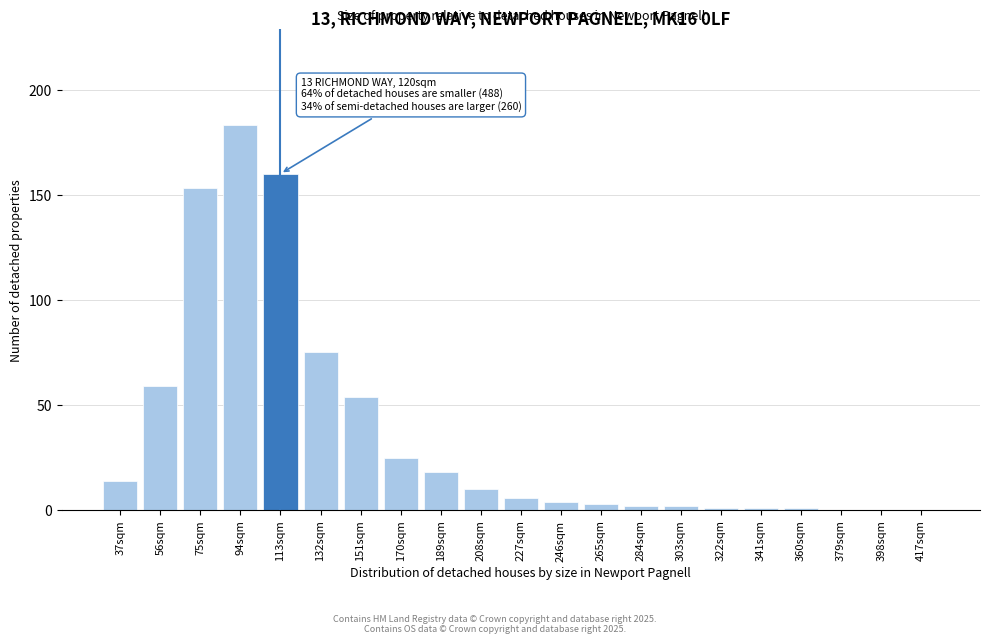

Reading right to left, extract all data points from this chart.

417sqm=0	398sqm=0	379sqm=0	360sqm=1	341sqm=1	322sqm=1	303sqm=2	284sqm=2	265sqm=3	246sqm=4	227sqm=6	208sqm=10	189sqm=18	170sqm=25	151sqm=54	132sqm=75	113sqm=160	94sqm=183	75sqm=153	56sqm=59	37sqm=14